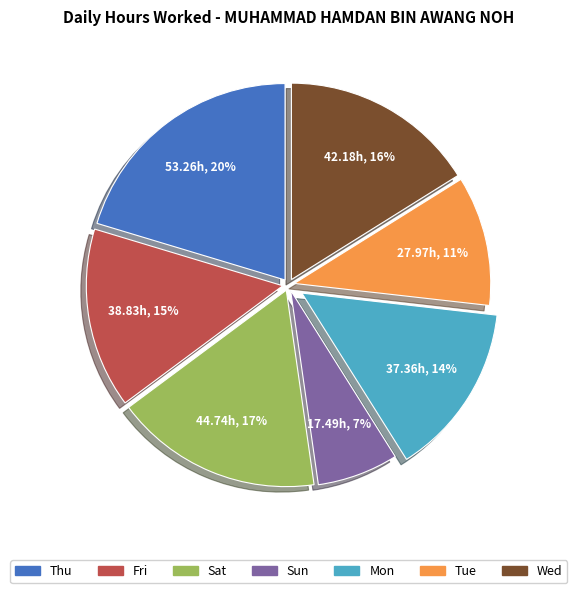

How many segments does this pie chart have?

7